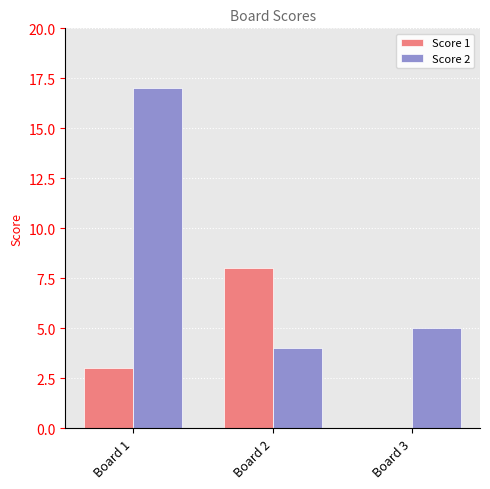

Where does the Score 2 series first go above 5?

Board 1